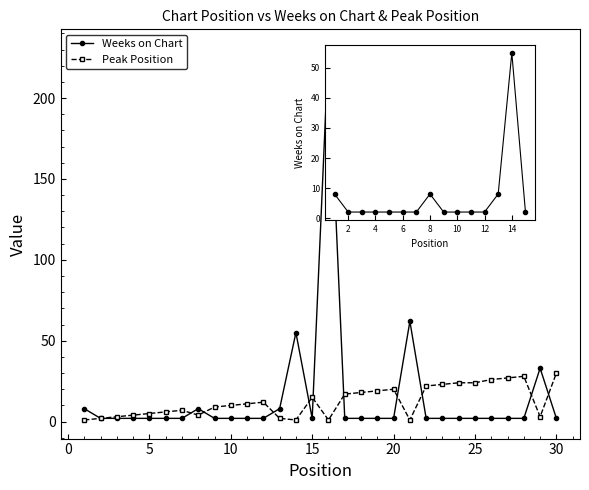

What are all the series names shown in the legend?

Weeks on Chart, Peak Position